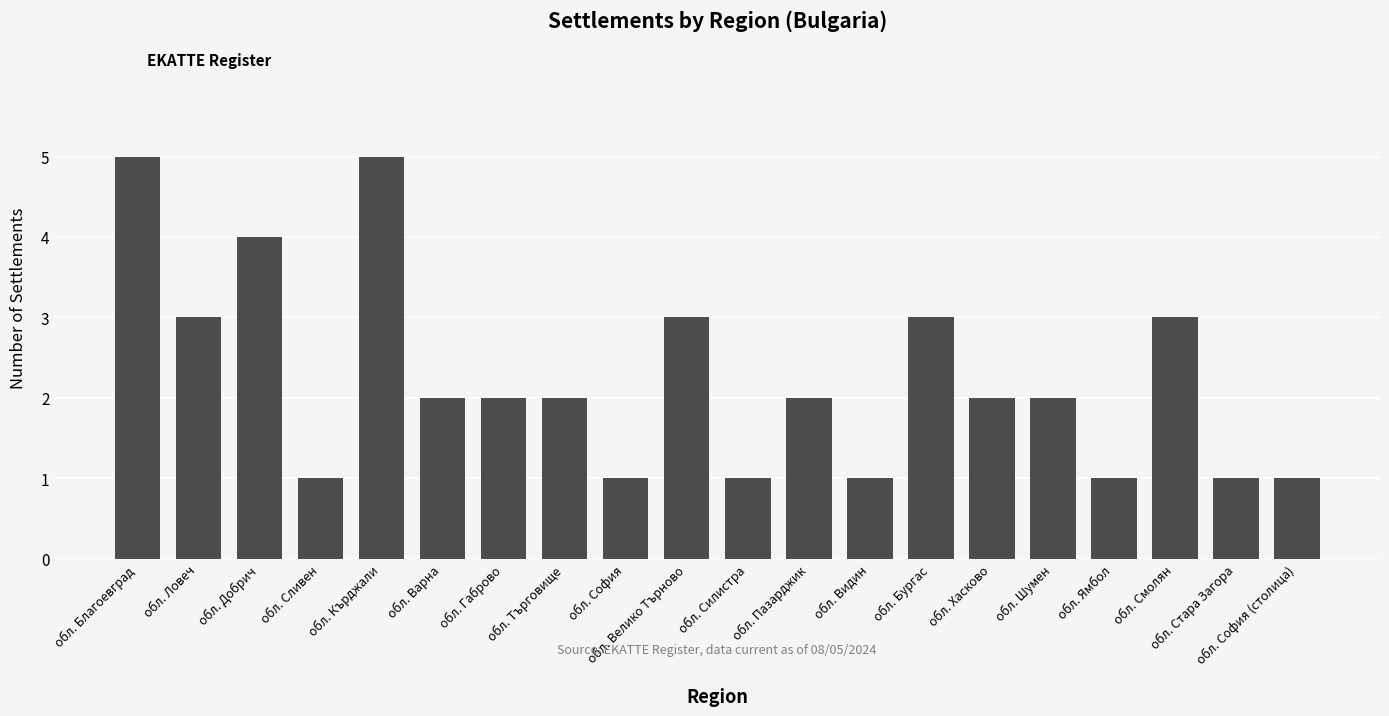

What is the label of the 3rd bar from the left?

обл. Добрич